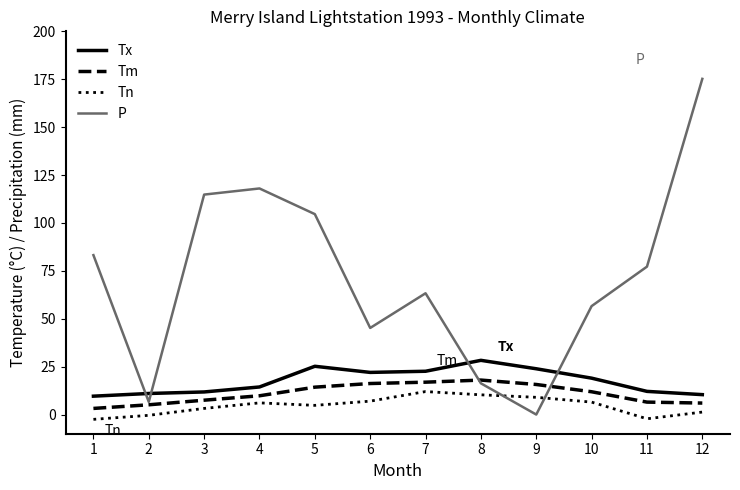

Which series has the largest range (max minus min)?

P